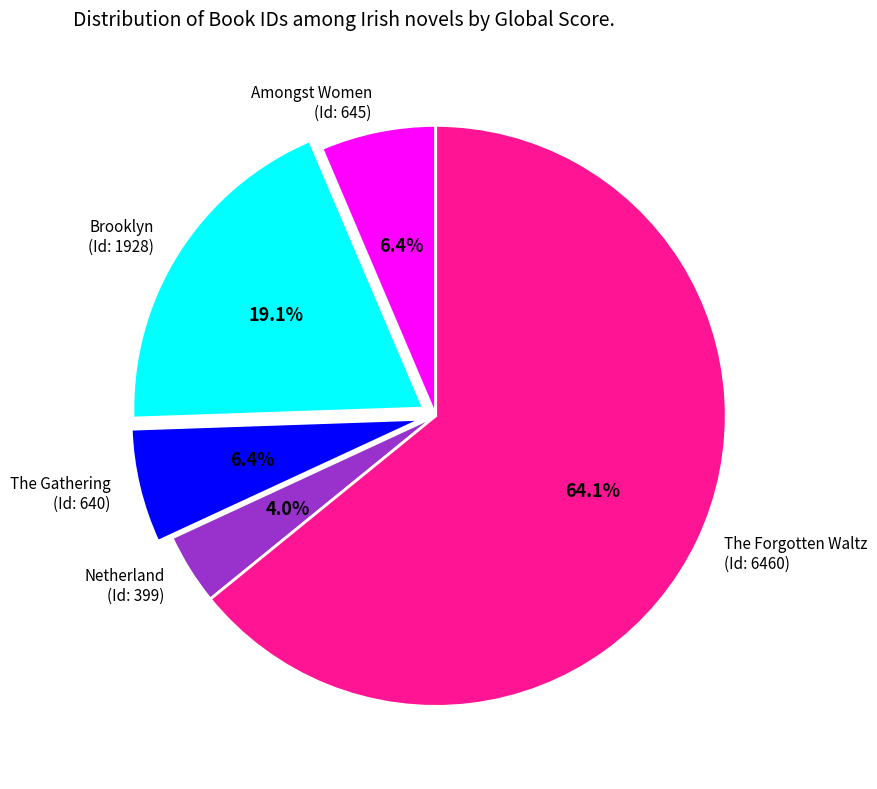

Count the number of slices in the pie.

5